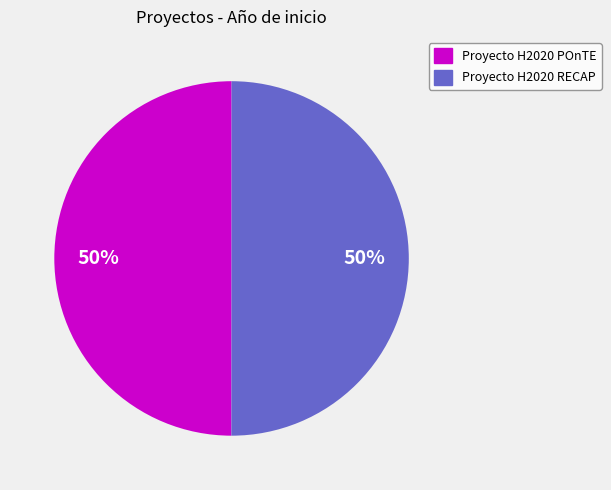

Is it true that Proyecto H2020 POnTE is 50% of the pie?

True